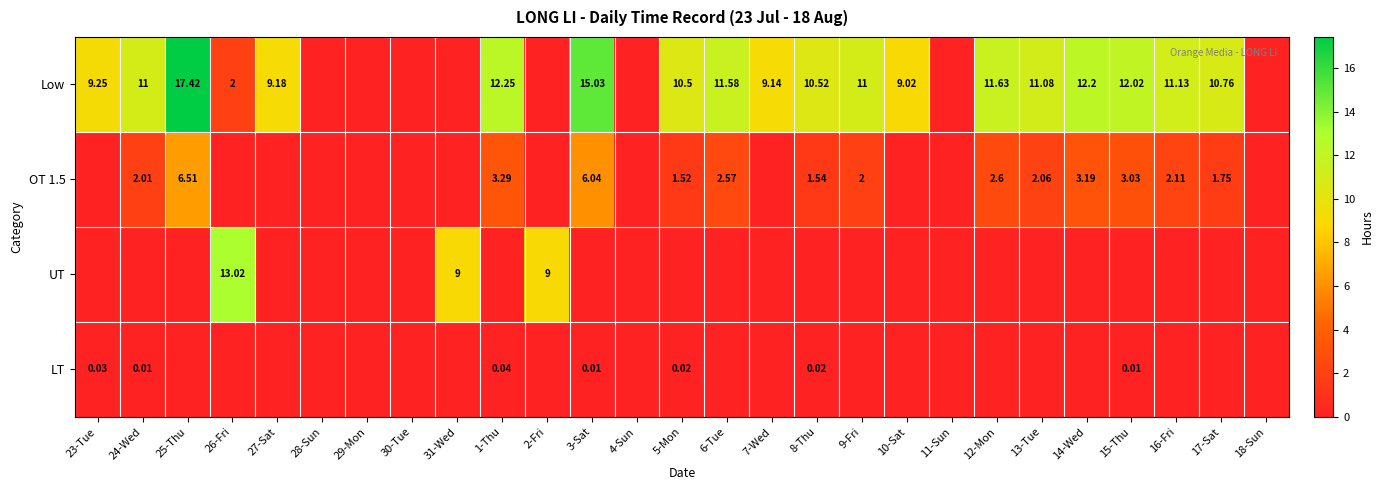

At which category does the chart reach its minimum across all series?

28-Sun